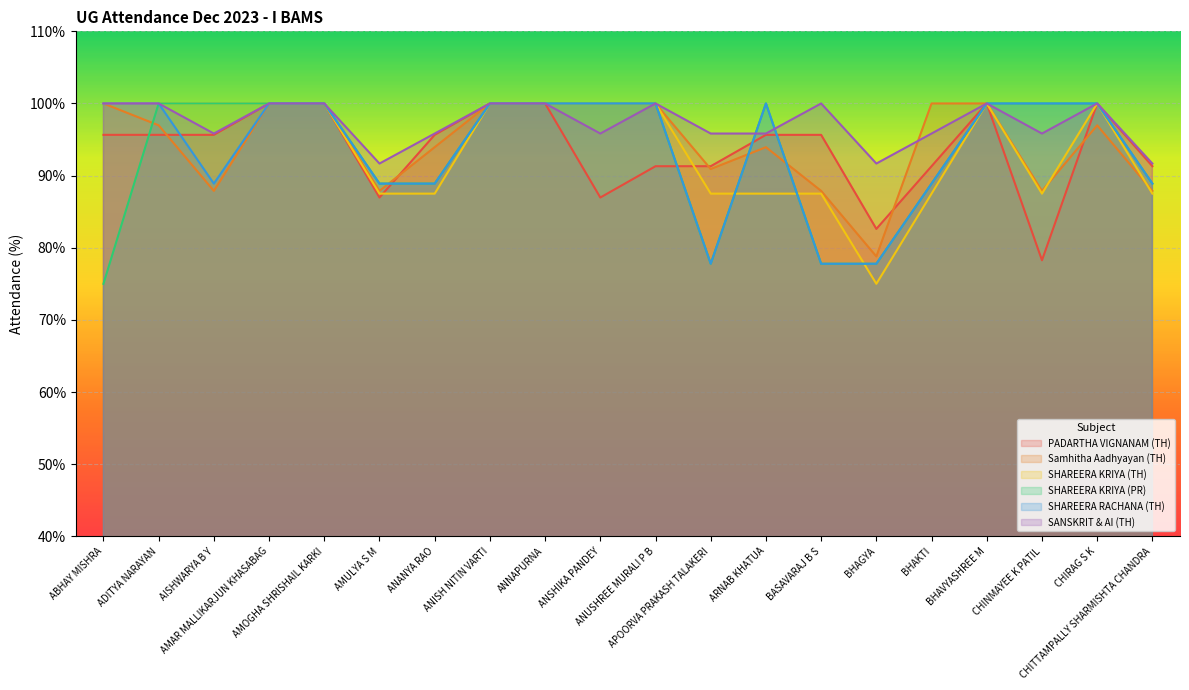

What is the total value across all series at CHIRAG S K?

597.0